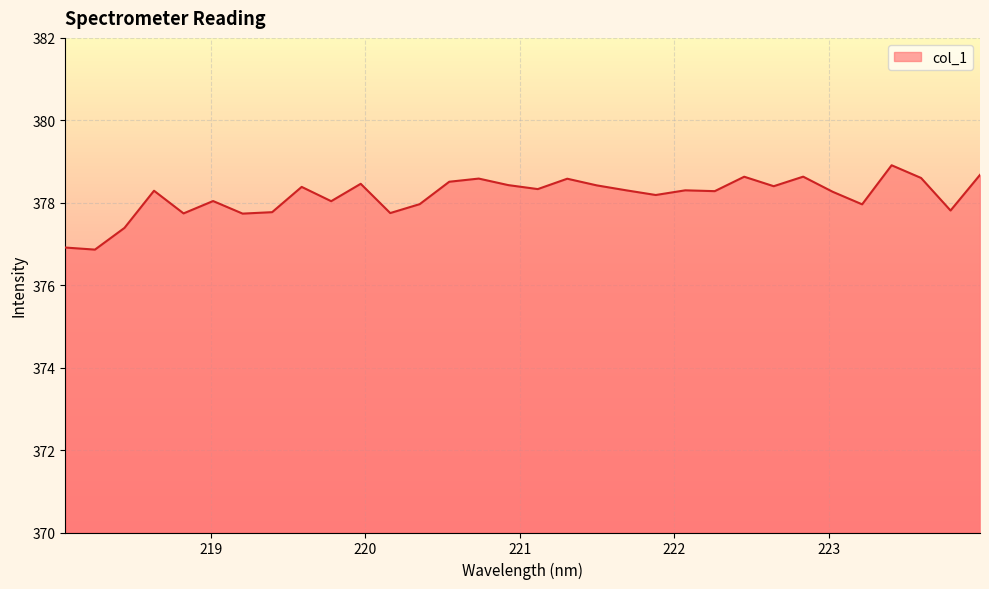

What is the greatest value displayed?

378.9